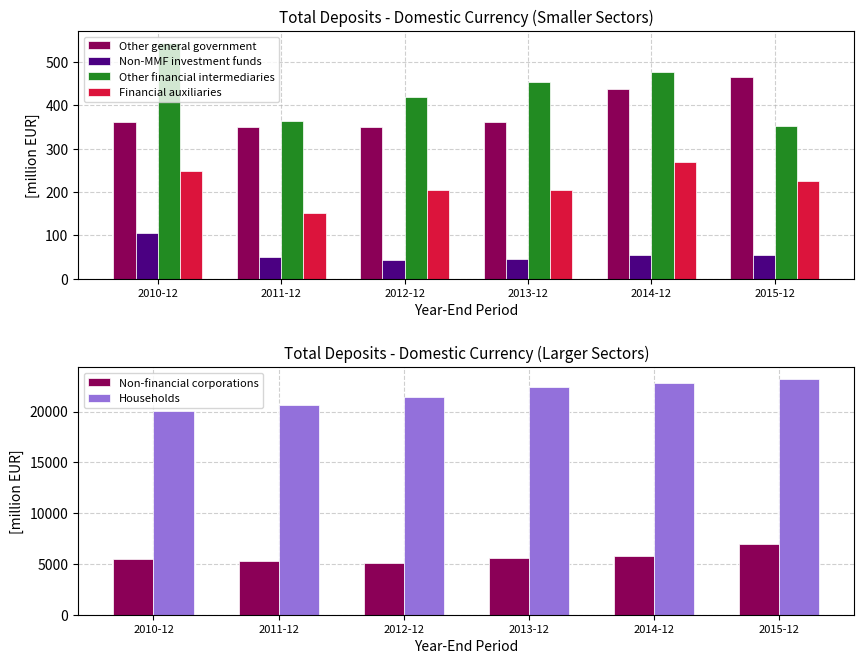

Is the value of Non-financial corporations at 2010-12 greater than the value of Other financial intermediaries at 2012-12?

Yes